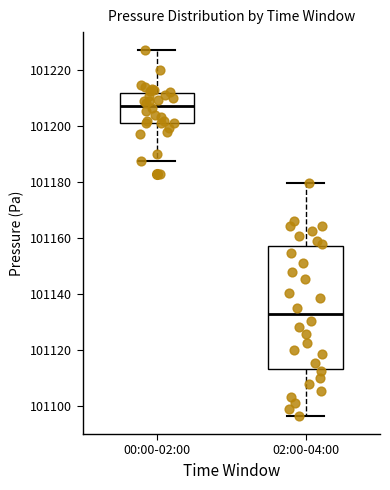

Which box is the tallest, from its lower edge to its upper edge?

02:00-04:00